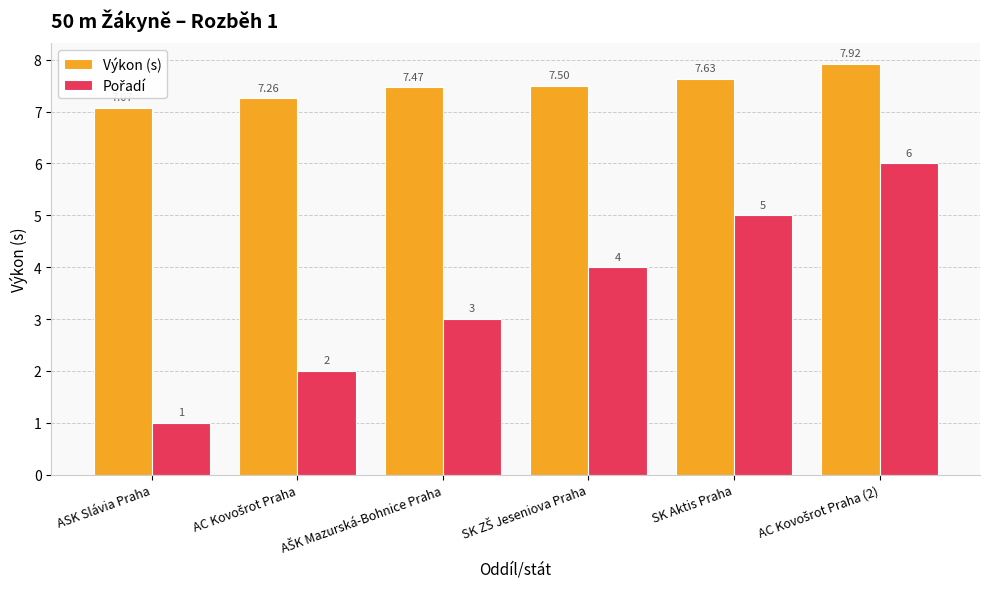

Which series has the largest total across all categories?

Výkon (s)